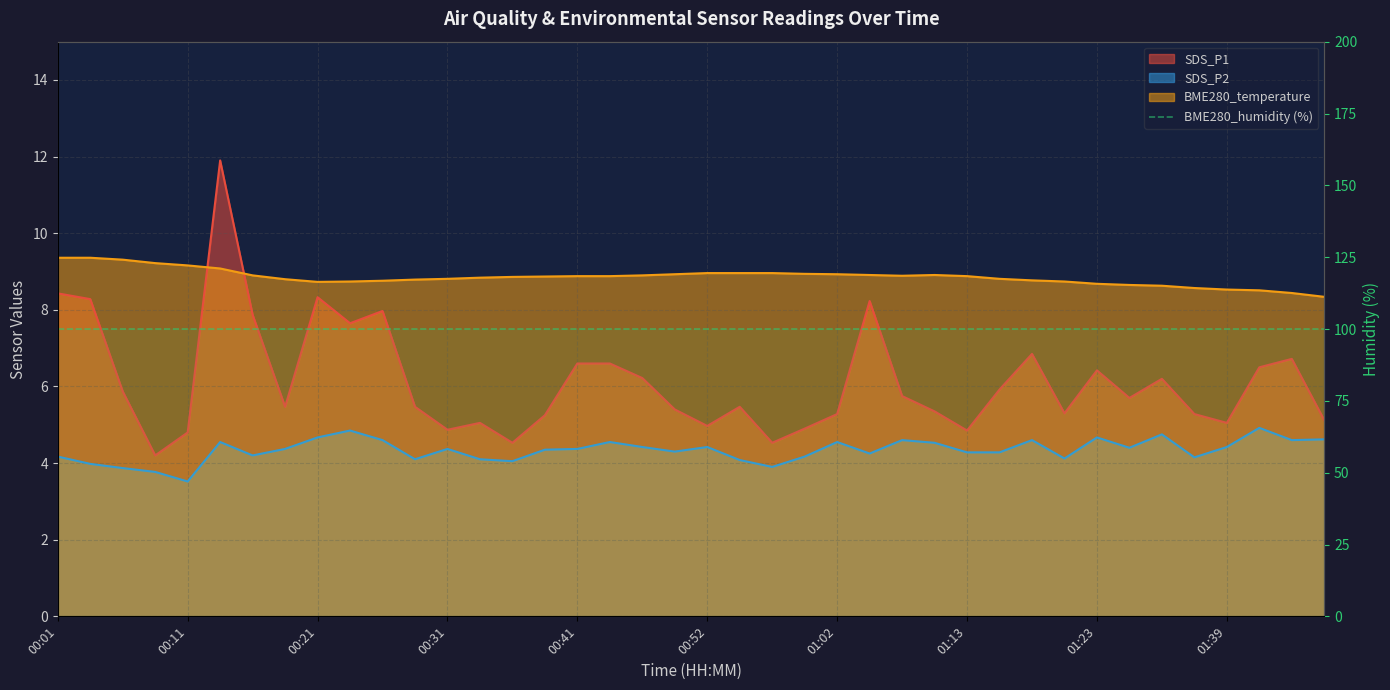

Reading right to left, extract all data points from this chart.

BME280_temperature: 01:47=8.3	01:45=8.4	01:42=8.5	01:39=8.5	01:37=8.6	01:29=8.6	01:26=8.7	01:23=8.7	01:20=8.7	01:18=8.8	01:15=8.8	01:13=8.9	01:10=8.9	01:07=8.9	01:05=8.9	01:02=8.9	01:00=8.9	00:57=9.0	00:54=9.0	00:52=9.0	00:49=8.9	00:47=8.9	00:44=8.9	00:41=8.9	00:38=8.9	00:36=8.9	00:33=8.8	00:31=8.8	00:28=8.8	00:26=8.8	00:23=8.7	00:21=8.7	00:18=8.8	00:16=8.9	00:13=9.1	00:11=9.2	00:08=9.2	00:06=9.3	00:03=9.4	00:01=9.4
SDS_P1: 01:47=5.1	01:45=6.7	01:42=6.5	01:39=5.0	01:37=5.3	01:29=6.2	01:26=5.7	01:23=6.4	01:20=5.3	01:18=6.8	01:15=5.9	01:13=4.8	01:10=5.3	01:07=5.8	01:05=8.2	01:02=5.3	01:00=4.9	00:57=4.5	00:54=5.5	00:52=5.0	00:49=5.4	00:47=6.2	00:44=6.6	00:41=6.6	00:38=5.2	00:36=4.5	00:33=5.0	00:31=4.9	00:28=5.5	00:26=8.0	00:23=7.7	00:21=8.3	00:18=5.5	00:16=7.9	00:13=11.9	00:11=4.8	00:08=4.2	00:06=5.9	00:03=8.3	00:01=8.4
SDS_P2: 01:47=4.6	01:45=4.6	01:42=4.9	01:39=4.4	01:37=4.2	01:29=4.8	01:26=4.4	01:23=4.7	01:20=4.1	01:18=4.6	01:15=4.3	01:13=4.3	01:10=4.5	01:07=4.6	01:05=4.2	01:02=4.5	01:00=4.2	00:57=3.9	00:54=4.1	00:52=4.4	00:49=4.3	00:47=4.4	00:44=4.5	00:41=4.4	00:38=4.3	00:36=4.0	00:33=4.1	00:31=4.4	00:28=4.1	00:26=4.6	00:23=4.8	00:21=4.7	00:18=4.4	00:16=4.2	00:13=4.5	00:11=3.5	00:08=3.8	00:06=3.9	00:03=4.0	00:01=4.2